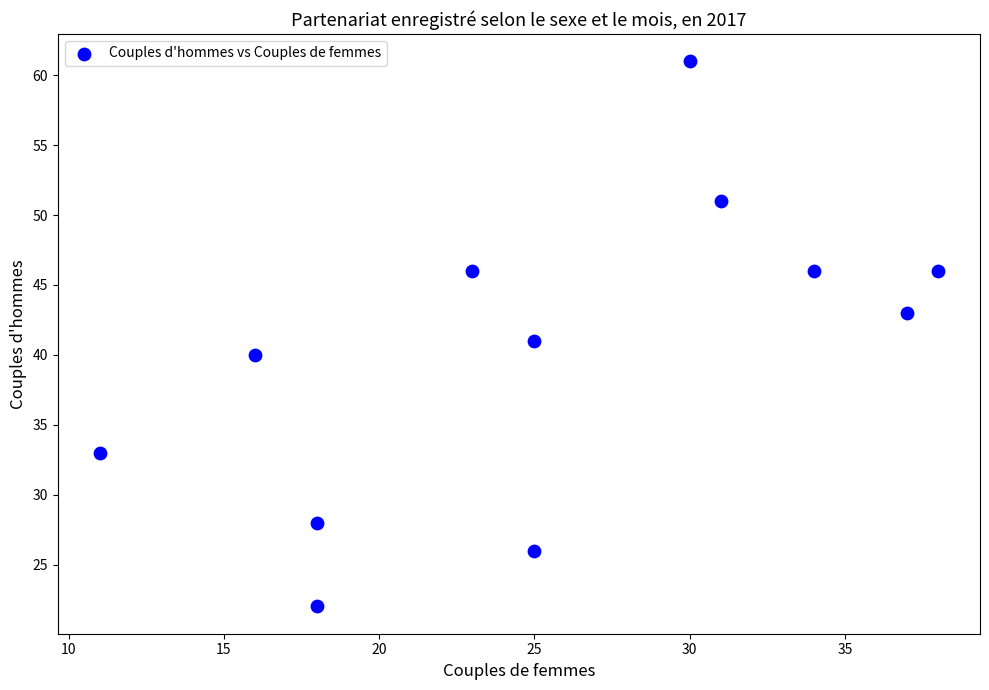

What is the range of X values (max minus min)?

27